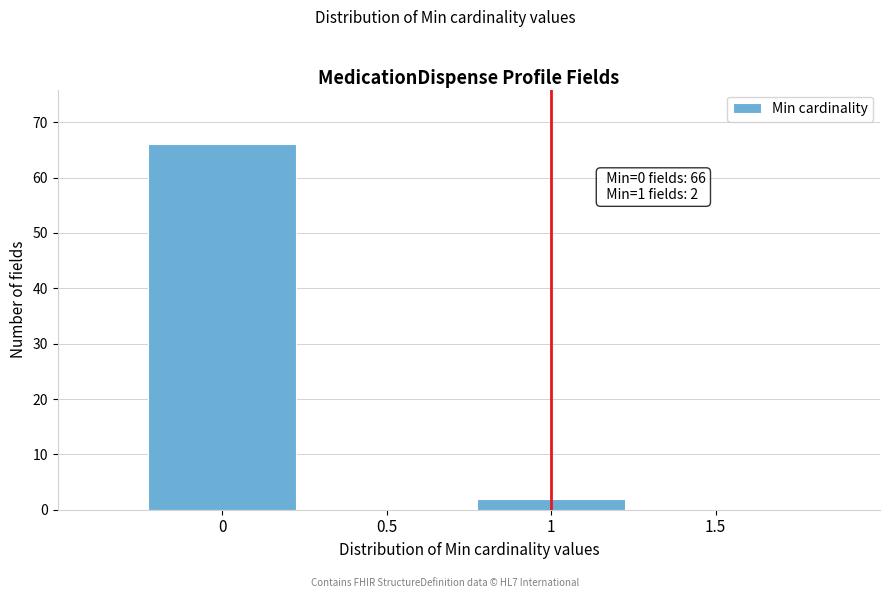

Which range on the x-axis has the tallest bar?

-0.25 to 0.25